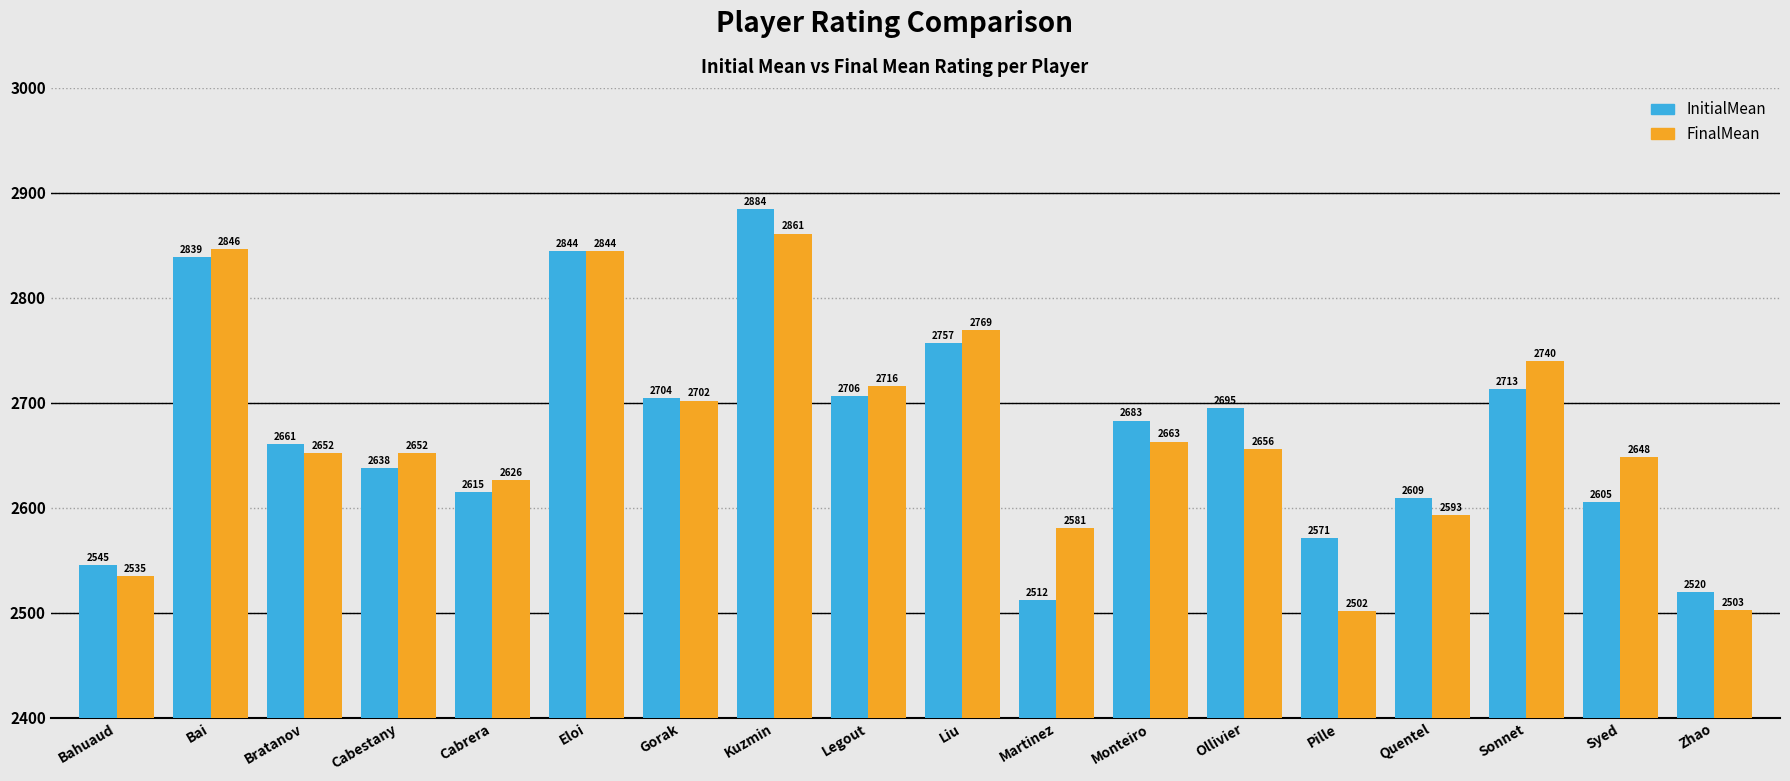

At how many categories does at least one series exceed 2570?

16